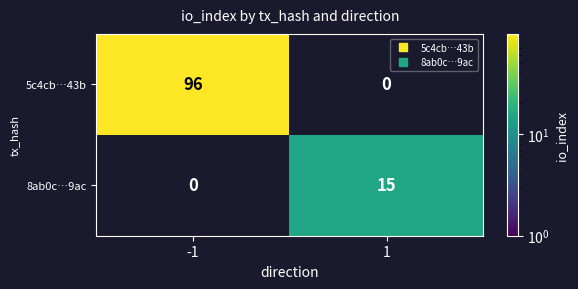

Between 1 and -1, which is larger?

-1